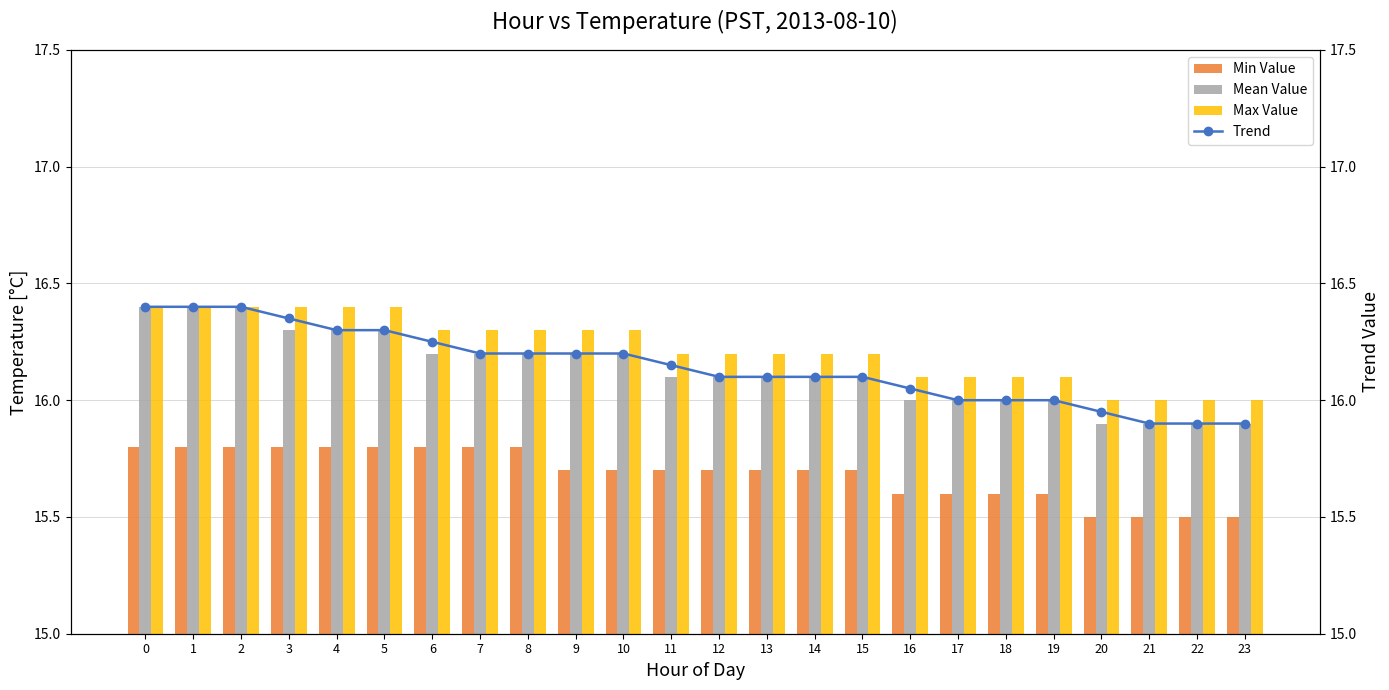

Read the Trend value at 12.

16.1